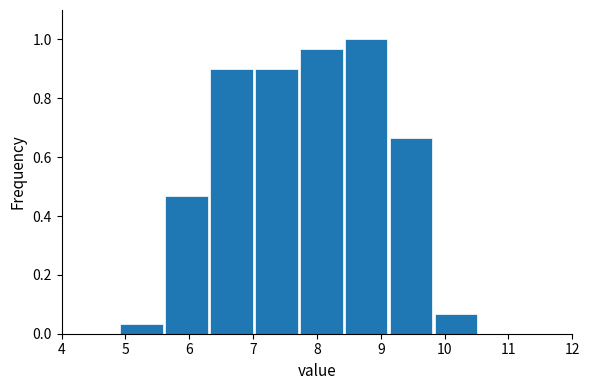

How tall is the bar that spans 4.9 to 5.6 on the x-axis? Neither the bar edges nor the heights are printed on the chart, so give them approximately, as read against the axes.

0.04